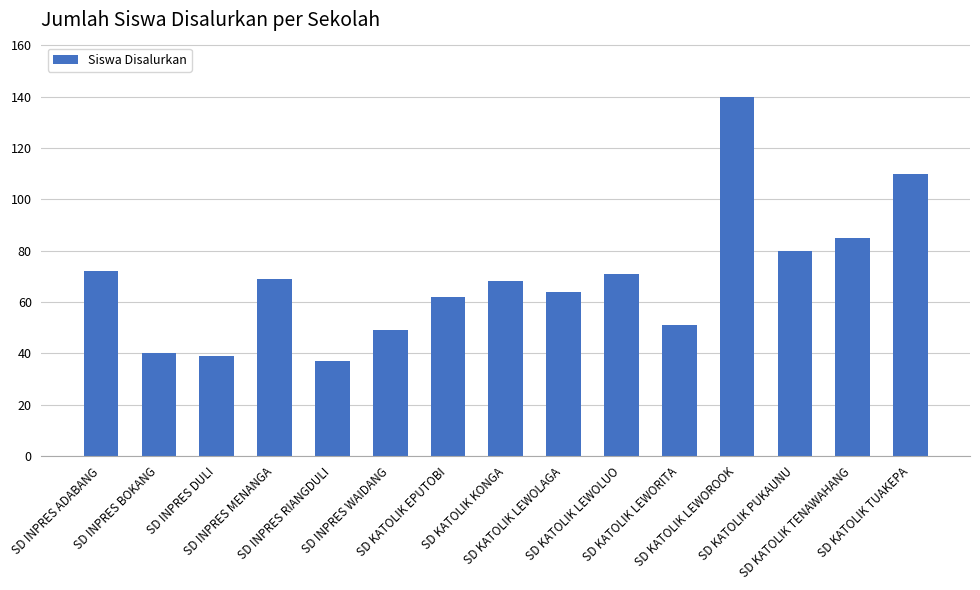

Between SD KATOLIK KONGA and SD KATOLIK LEWOLAGA, which is larger?

SD KATOLIK KONGA